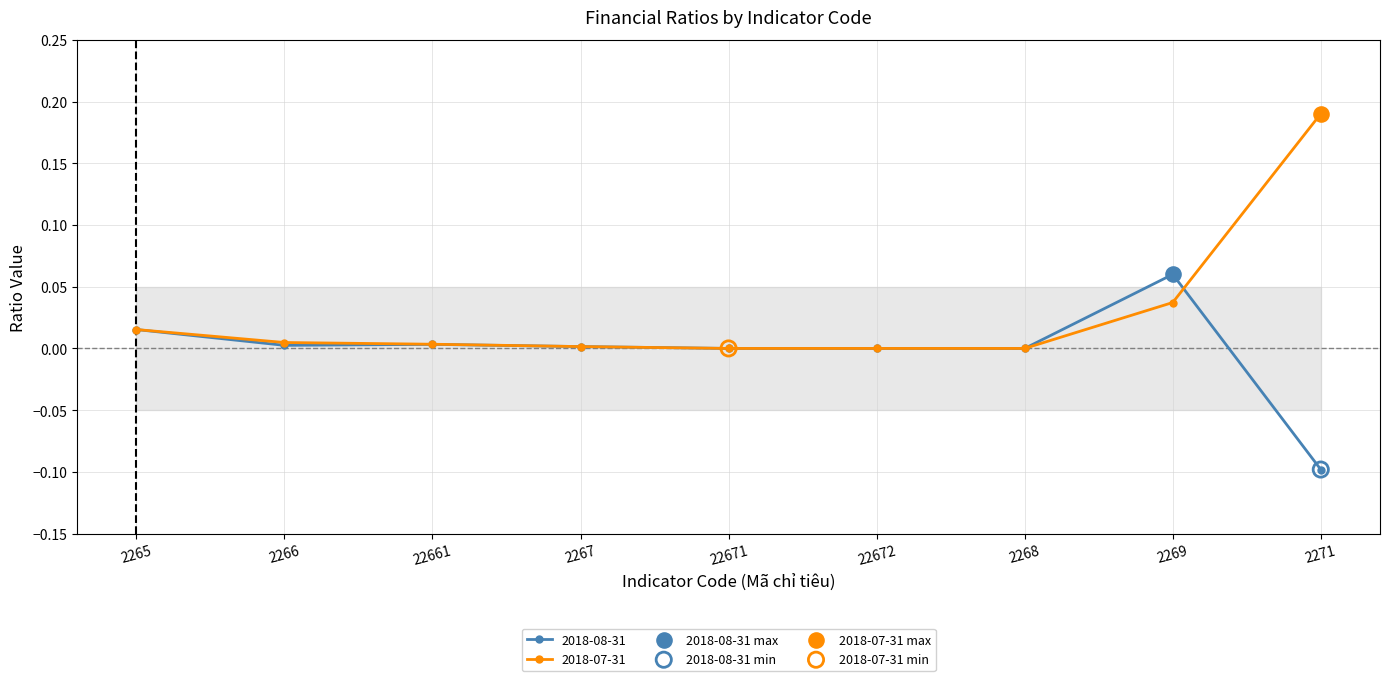

What is the label of the 8th point from the left?

2269